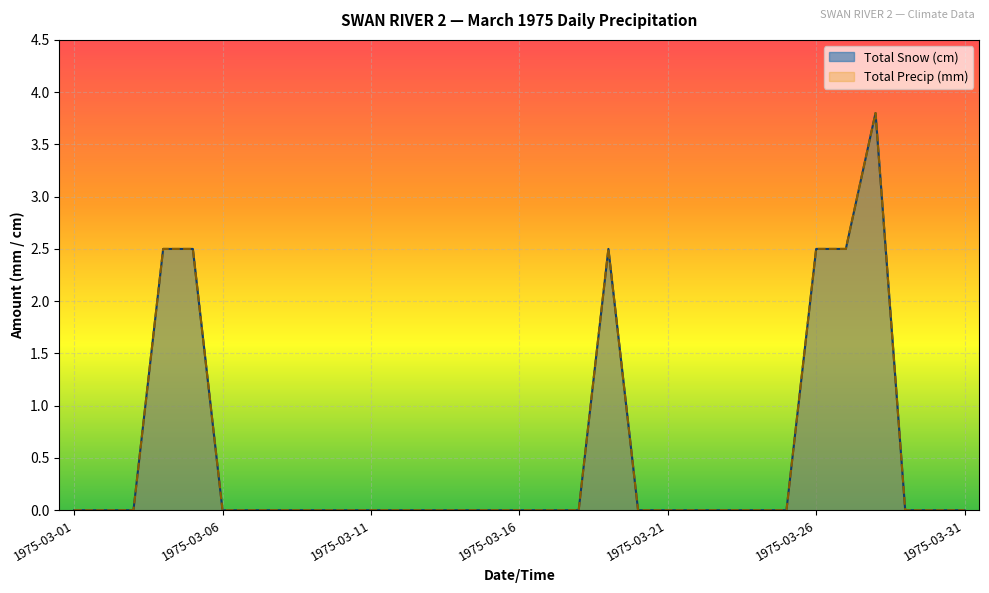

What is the difference between the maximum and minimum values in the Total Snow (cm) series?

3.8